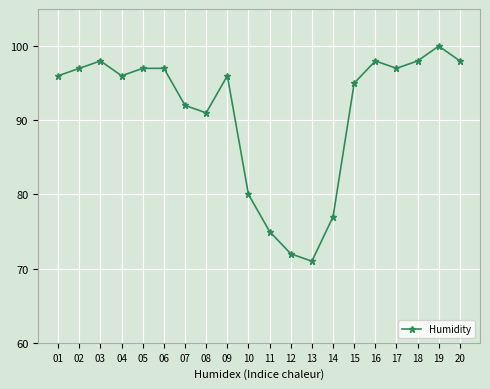

What is the difference between the maximum and minimum values?

29